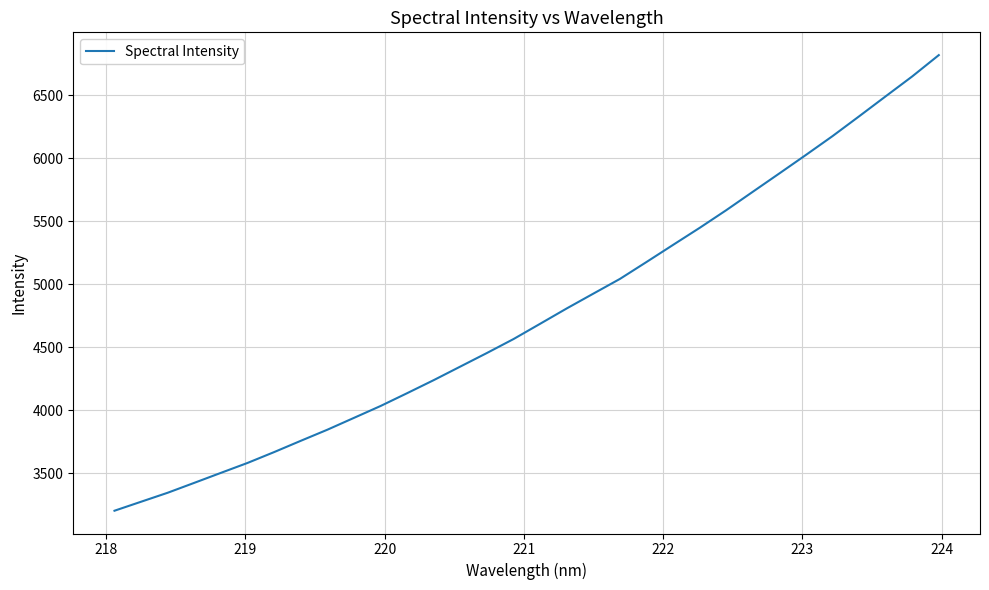

What is the average value?

4763.2